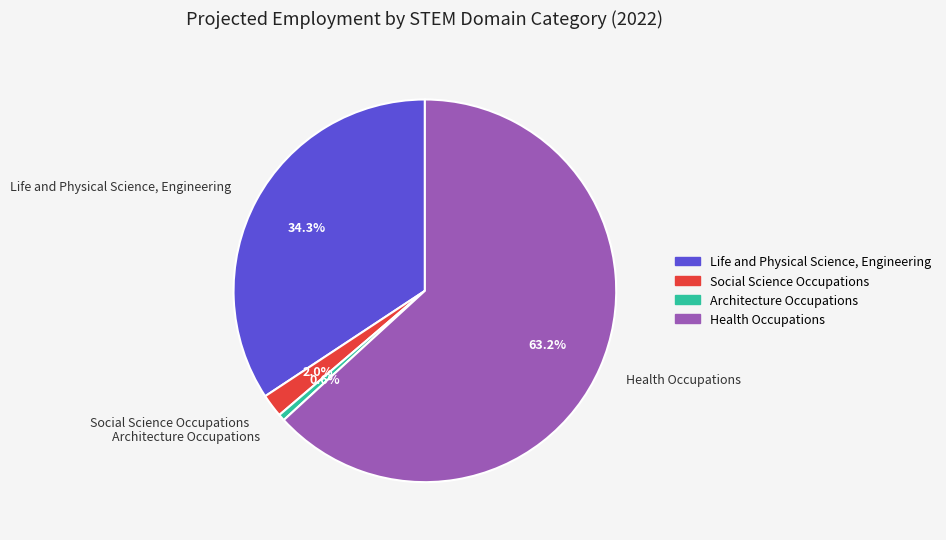

To the nearest percent, what is the combined percentage of Health Occupations and Social Science Occupations?

65%